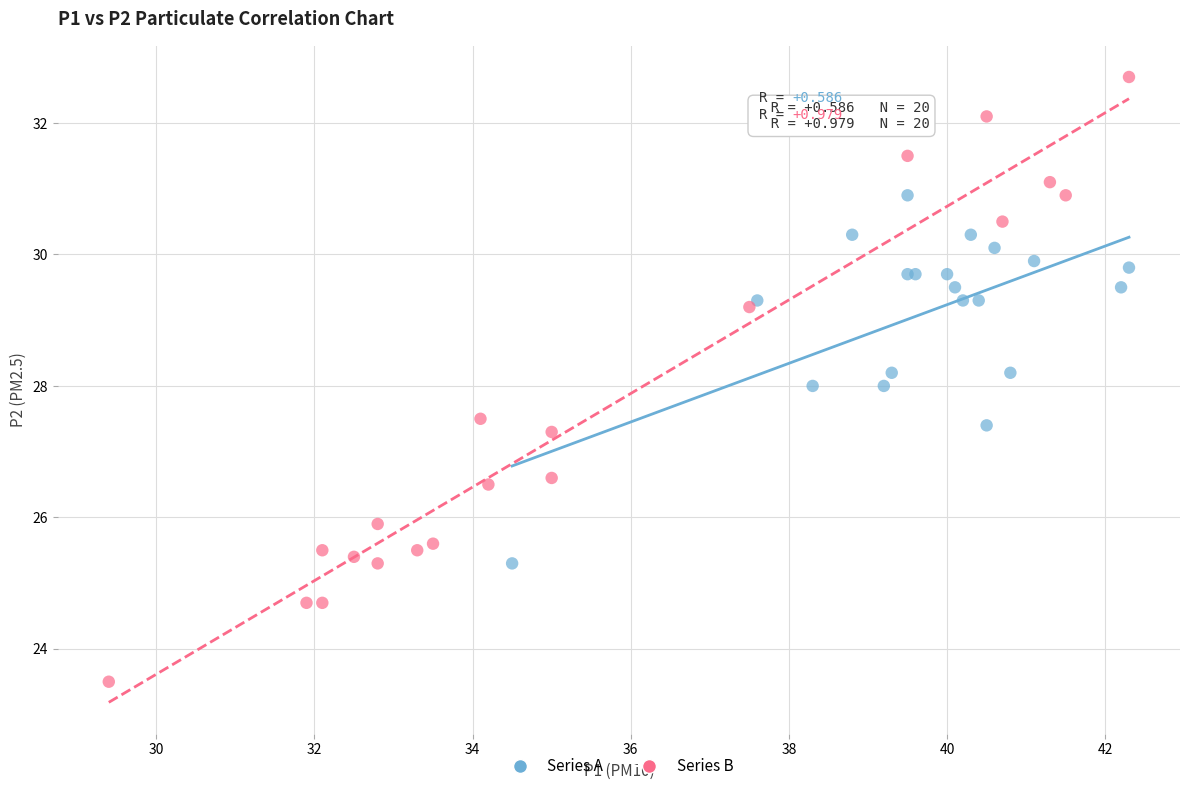

What are all the series names shown in the legend?

Series A, Series B